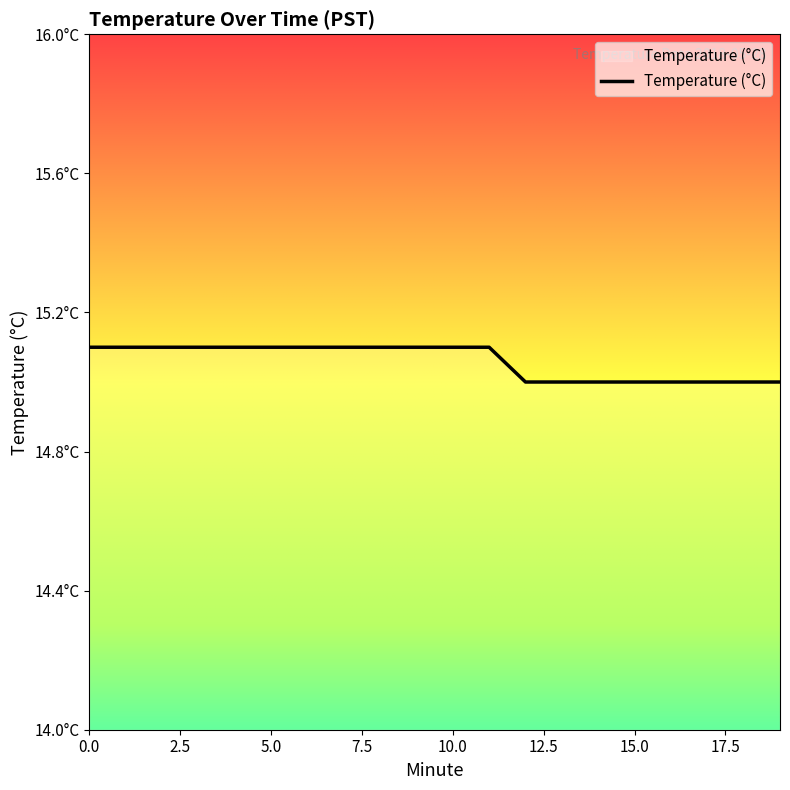

Is this an area chart (filled region under the line)?

Yes